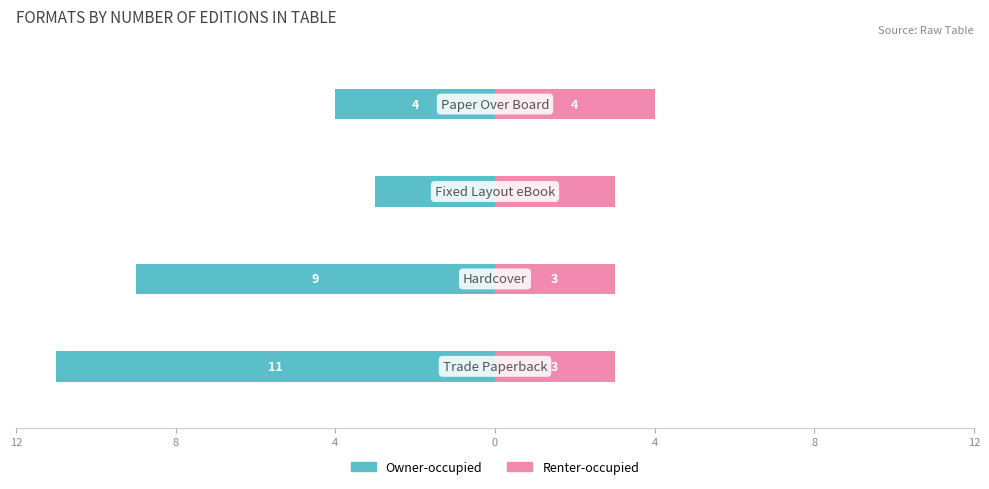

True or false: Renter-occupied has a value of 3 at 4.

True